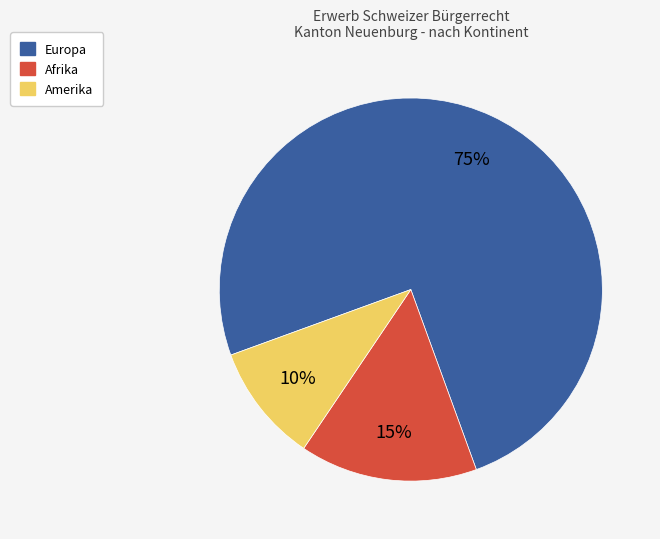

To the nearest percent, what is the average slice percentage?

33%